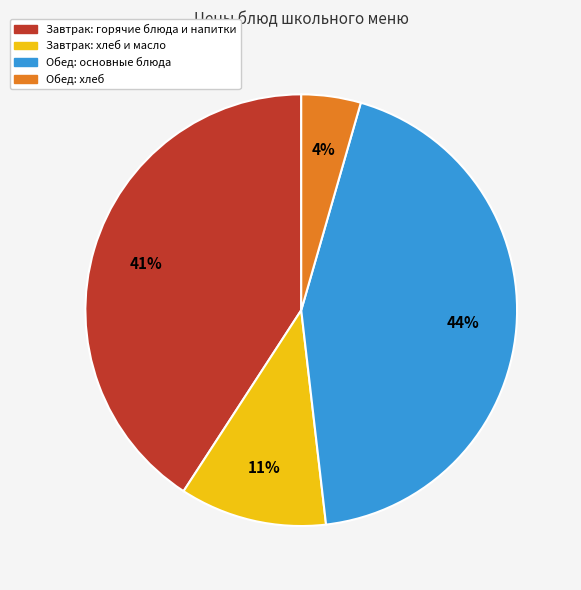

To the nearest percent, what is the average slice percentage?

25%